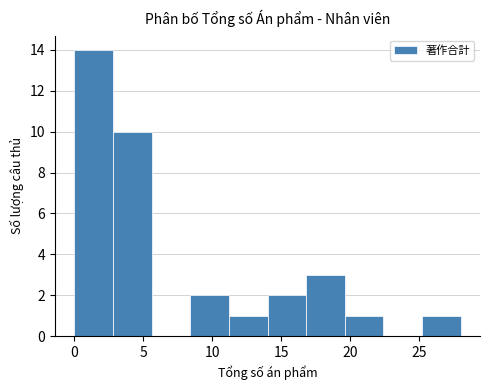

Reading left to right, transcribe this chart: for each bar, give the range it covers on the x-axis and its height. Neither the bar edges nor the heights are printed on the chart, so give them approximately, as read against the axes.

0.0 to 2.8: 14
2.8 to 5.6: 10
5.6 to 8.4: 0
8.4 to 11.2: 2
11.2 to 14.0: 1
14.0 to 16.8: 2
16.8 to 19.6: 3
19.6 to 22.4: 1
22.4 to 25.2: 0
25.2 to 28.0: 1